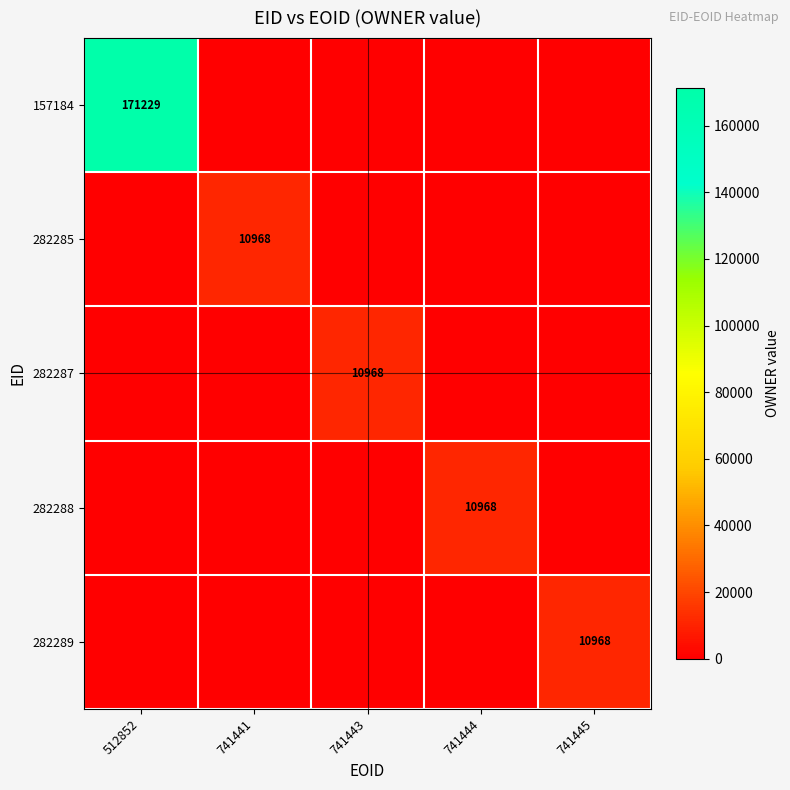

The 282287 series shows 10968 at 741443. True or false?

True